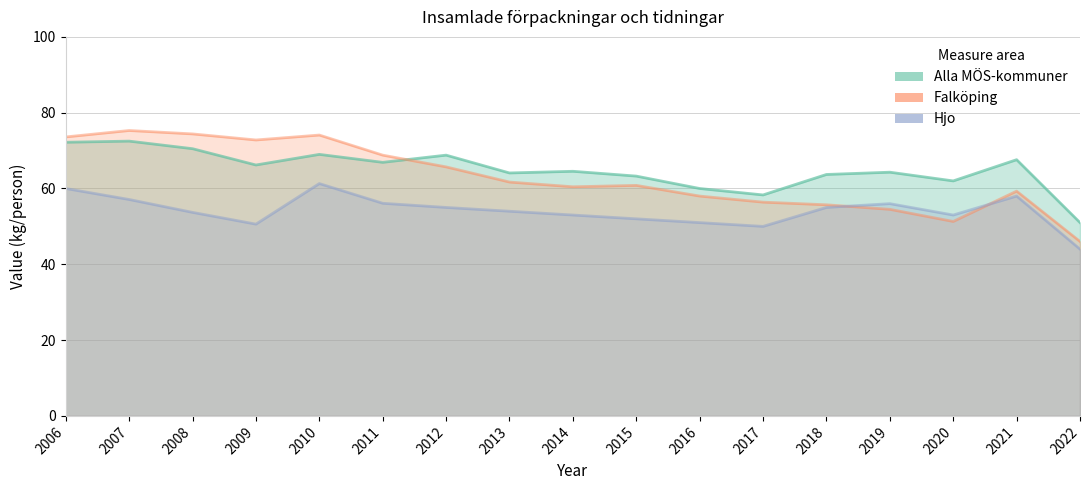

True or false: Falköping and Alla MÖS-kommuner intersect in this chart.

True